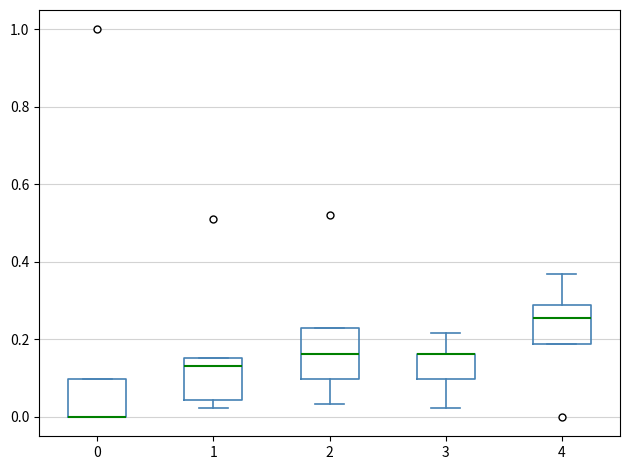

Reading left to right, transcribe this box plot: for each box, give where its median line is, the range the box spans, and where its two whiskers end, as read against the y-axis. The values are not printed on the chart, so give them approximately, as read against the axis.

0: median 0.00 (drawn on the box's lower edge), box 0.00 to 0.10, whiskers 0.00 to 0.10
1: median 0.14, box 0.04 to 0.16, whiskers 0.02 to 0.16
2: median 0.16, box 0.10 to 0.22, whiskers 0.04 to 0.22
3: median 0.16 (drawn on the box's upper edge), box 0.10 to 0.16, whiskers 0.02 to 0.22
4: median 0.26, box 0.18 to 0.28, whiskers 0.18 to 0.36